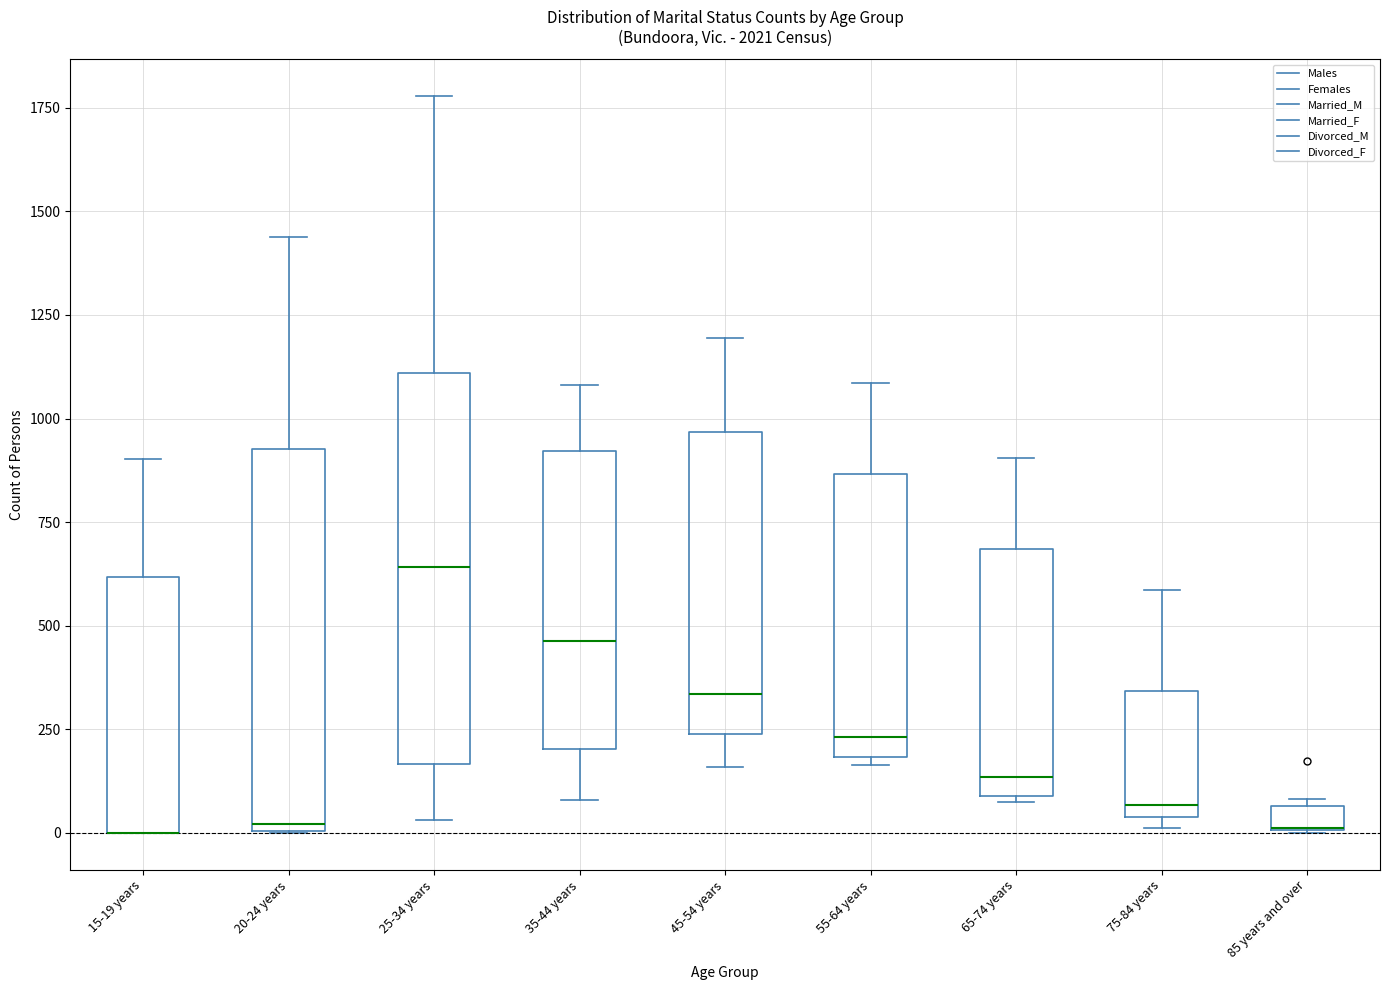

Where does the upper whisker of the box for 20-24 years end on the y-axis? The values are not printed on the chart, so give them approximately, as read against the axis.

1450